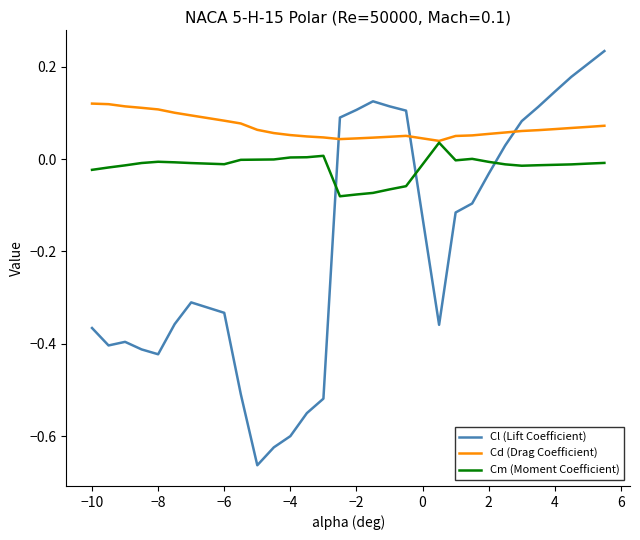

Which series has the largest total across all categories?

Cd (Drag Coefficient)